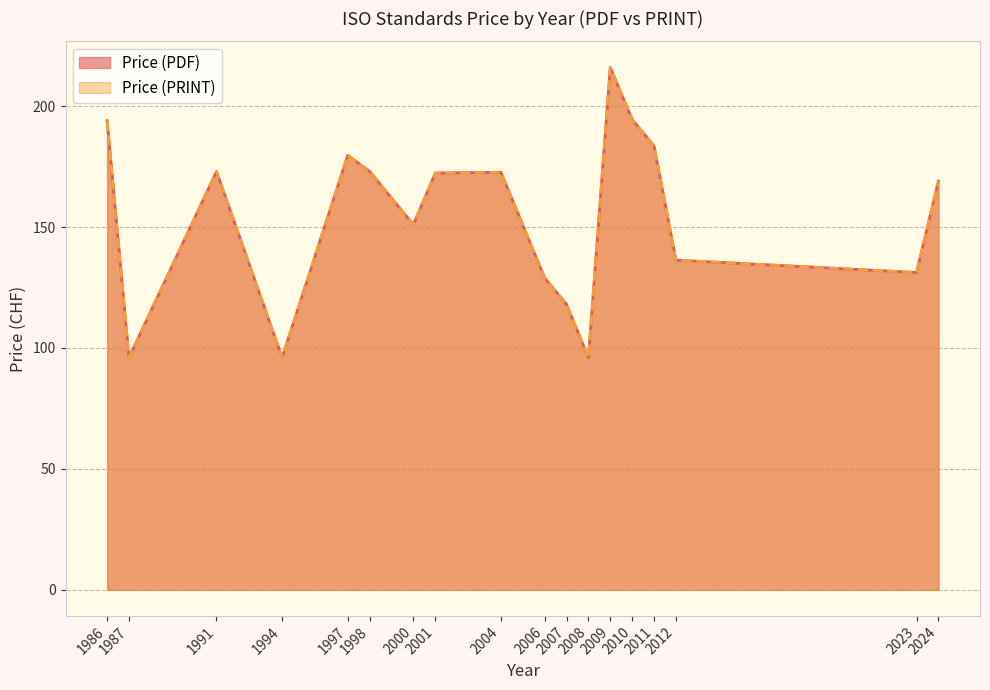

List the series in order of their peak value, lowest first.

Price (PDF), Price (PRINT)